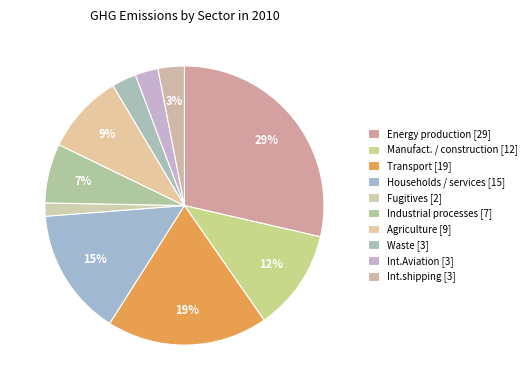

To the nearest percent, what is the average slice percentage?

10%